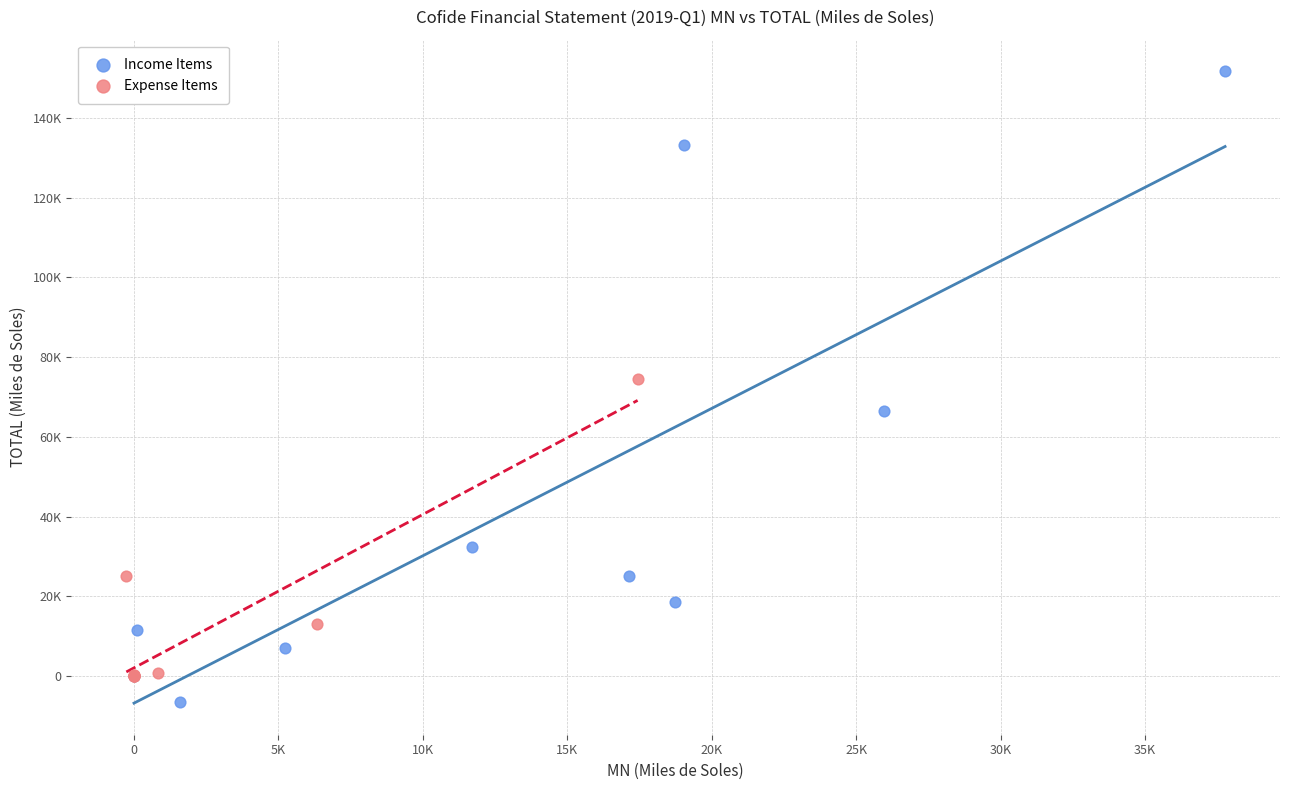

Which series has the widest spread of Y values?

Income Items